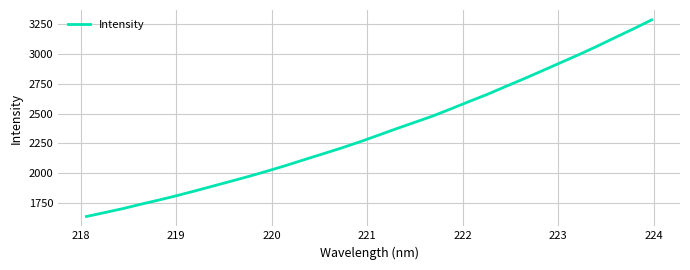

What is the greatest value displayed?

3288.6